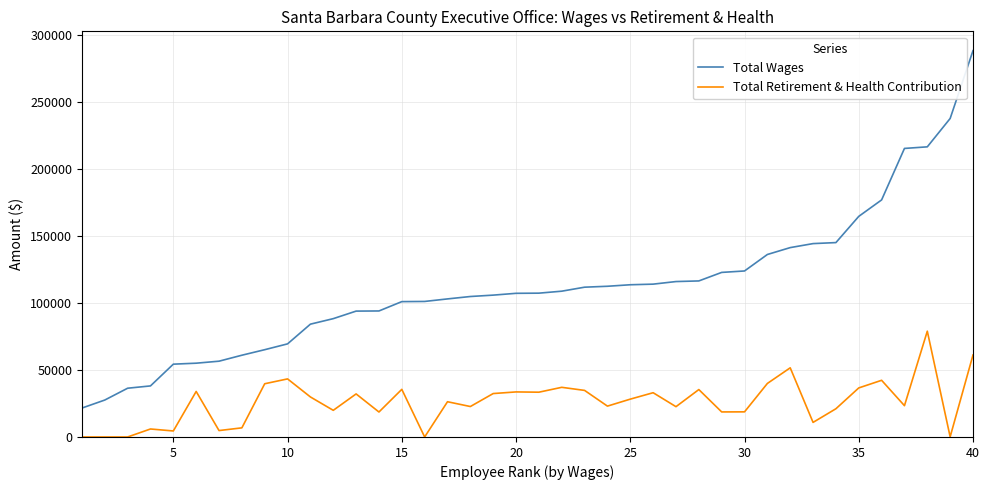

Which series has the widest spread of values?

Total Wages